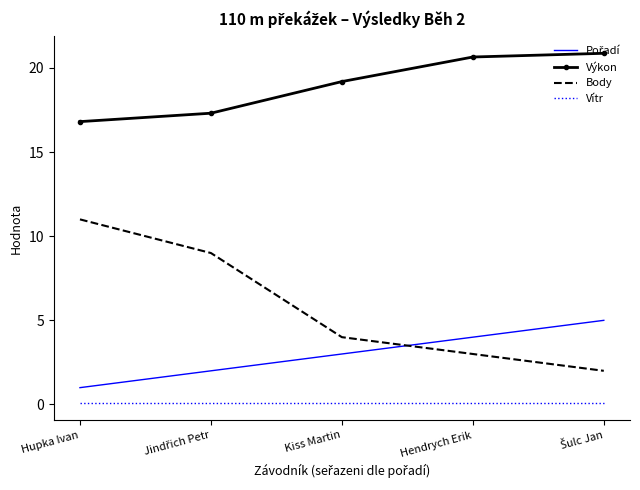

What is the highest value of the Výkon series?

20.9